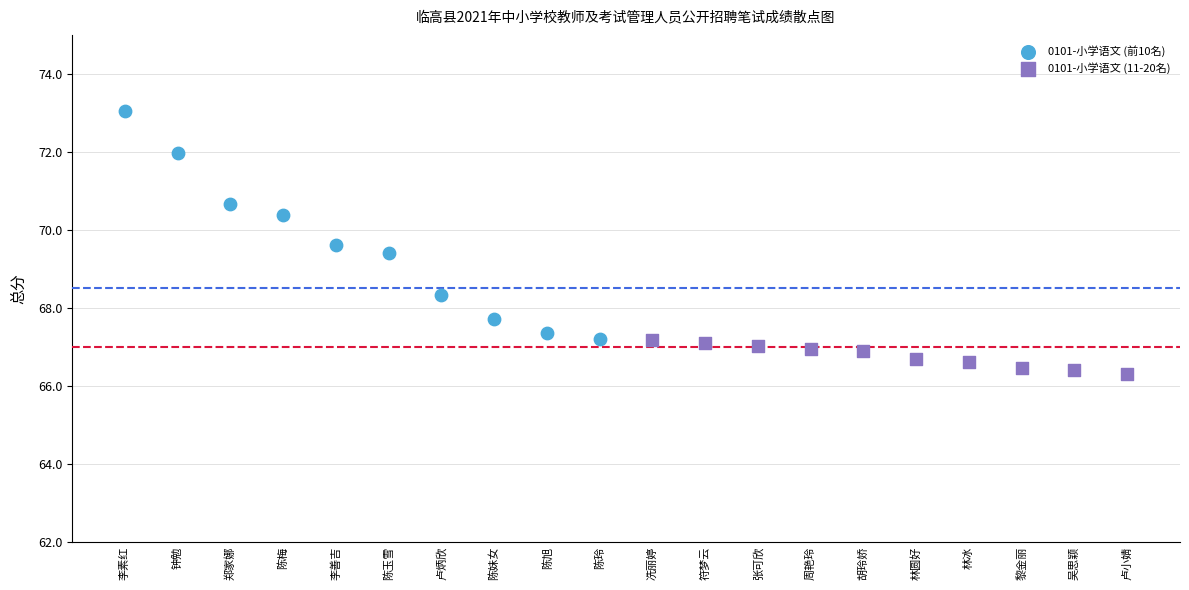

Which series contains the lowest Y value?

0101-小学语文 (11-20名)